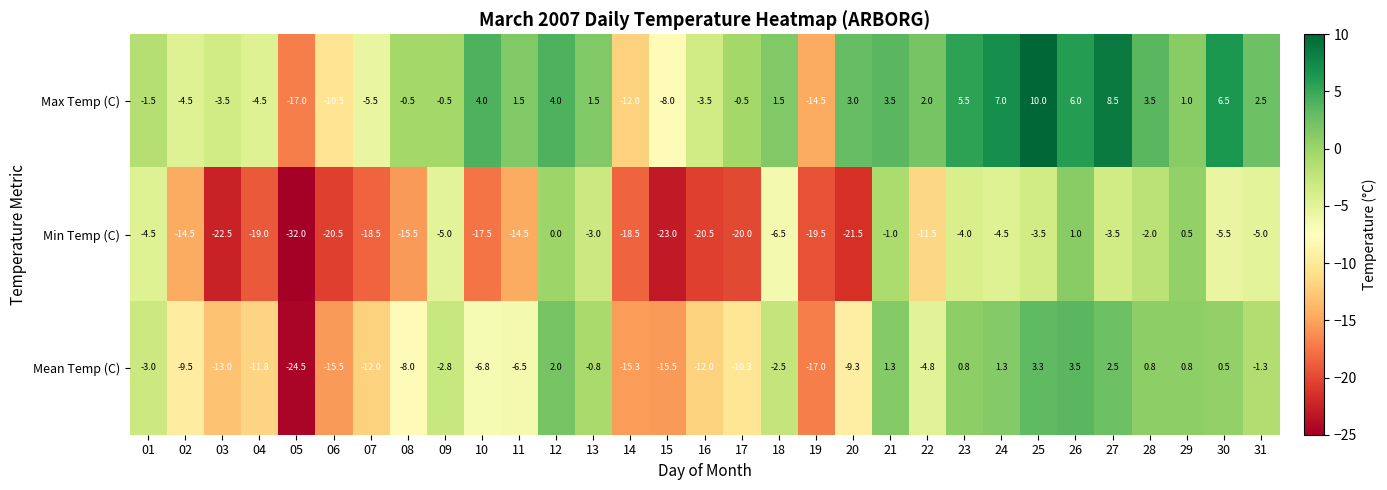

What is the lowest value of the Max Temp (C) series?

-17.0